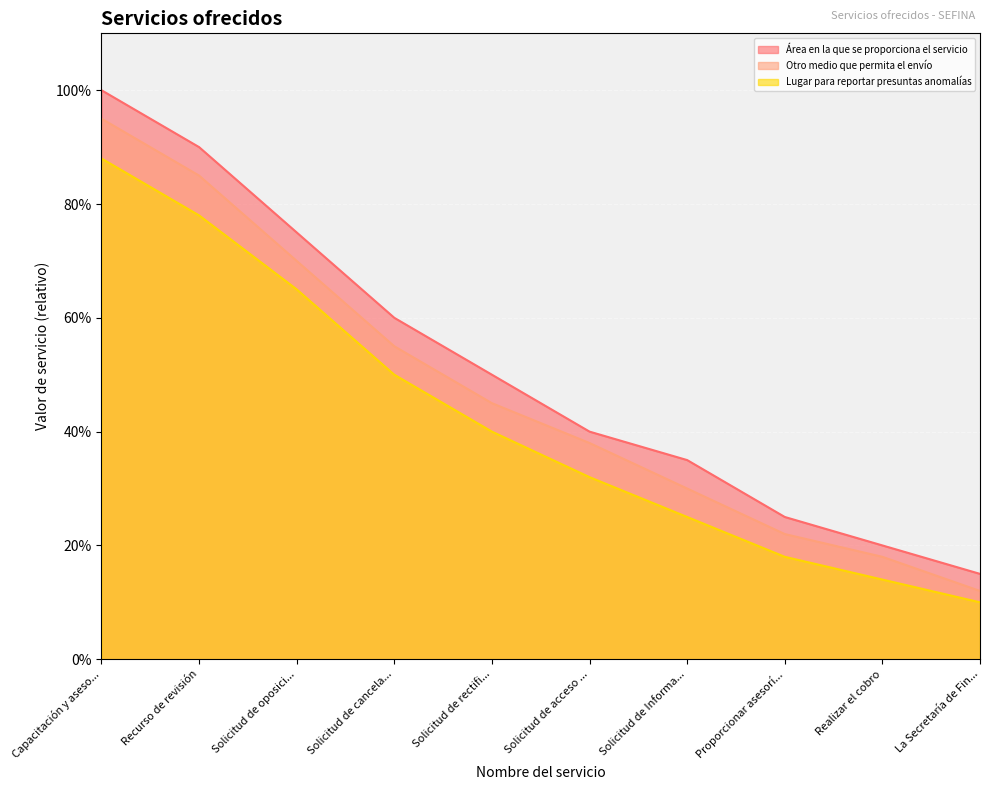

Which series has the widest spread of values?

Área en la que se proporciona el servicio